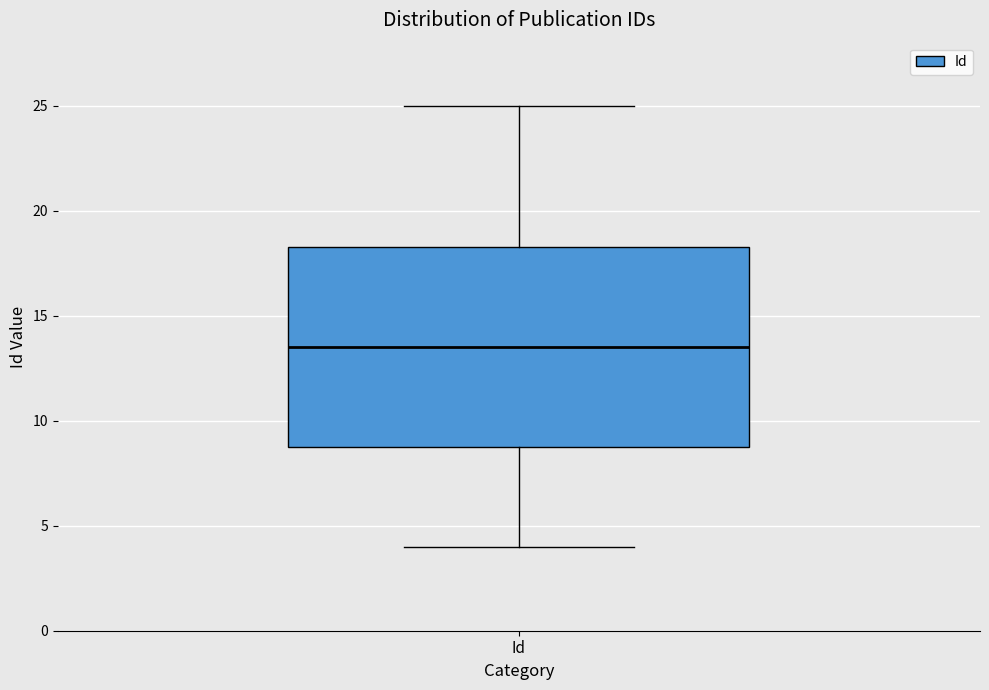

Read this box plot against the y-axis: the position of the median line, the range covered by the box, and the ends of both whiskers. The values are not printed on the chart, so give them approximately, as read against the axis.

median 13.5, box 9.0 to 18.5, whiskers 4.0 to 25.0